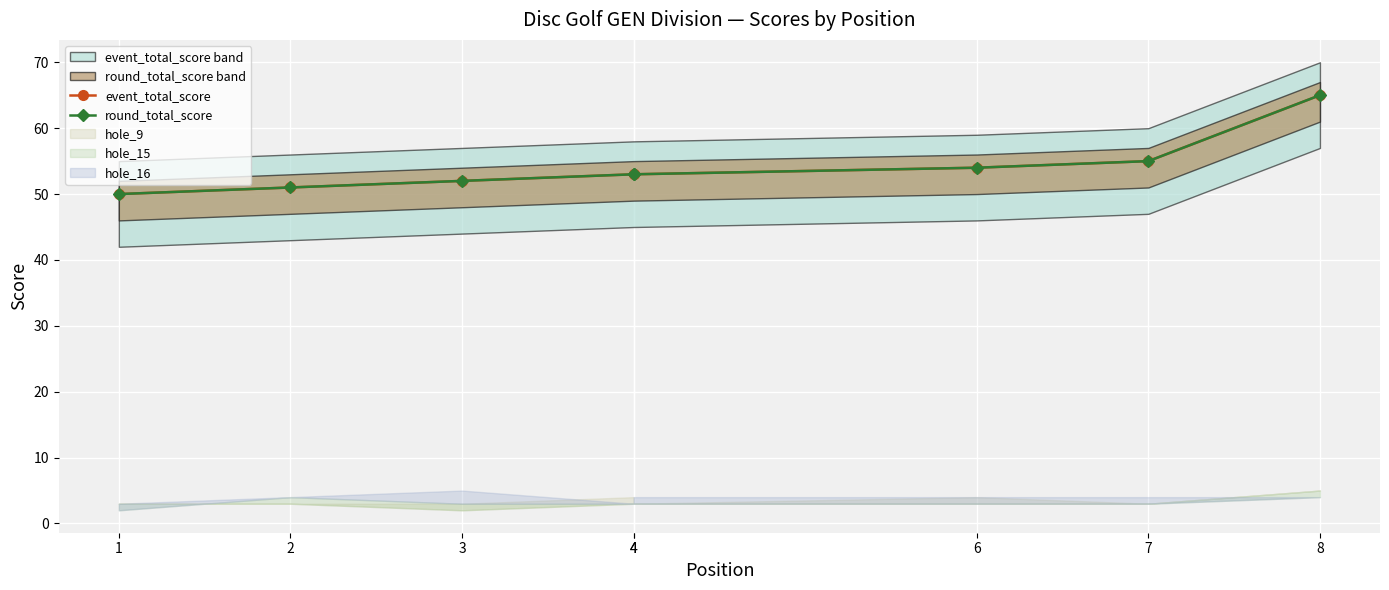

Which series has the widest spread of values?

event_total_score